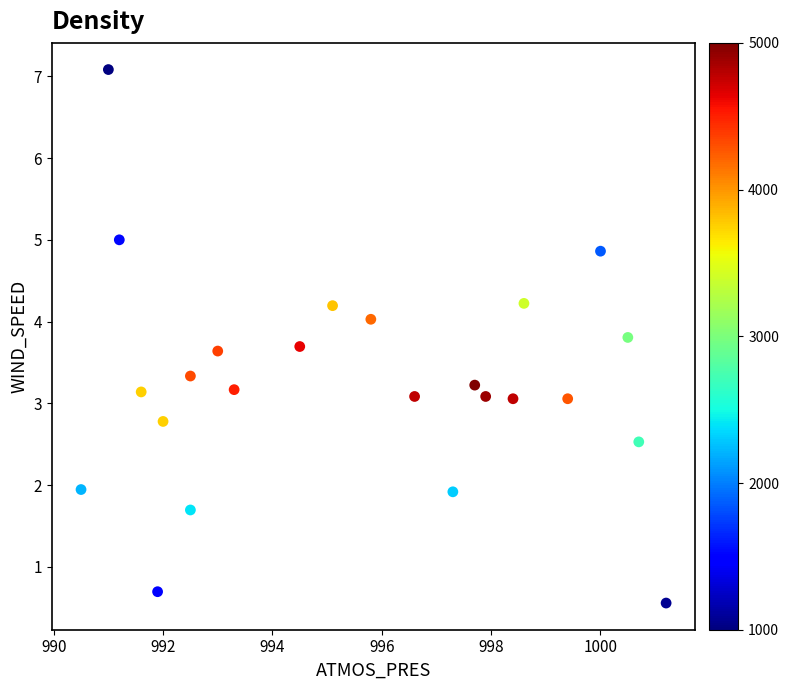

What is the range of X values (max minus min)?

10.7